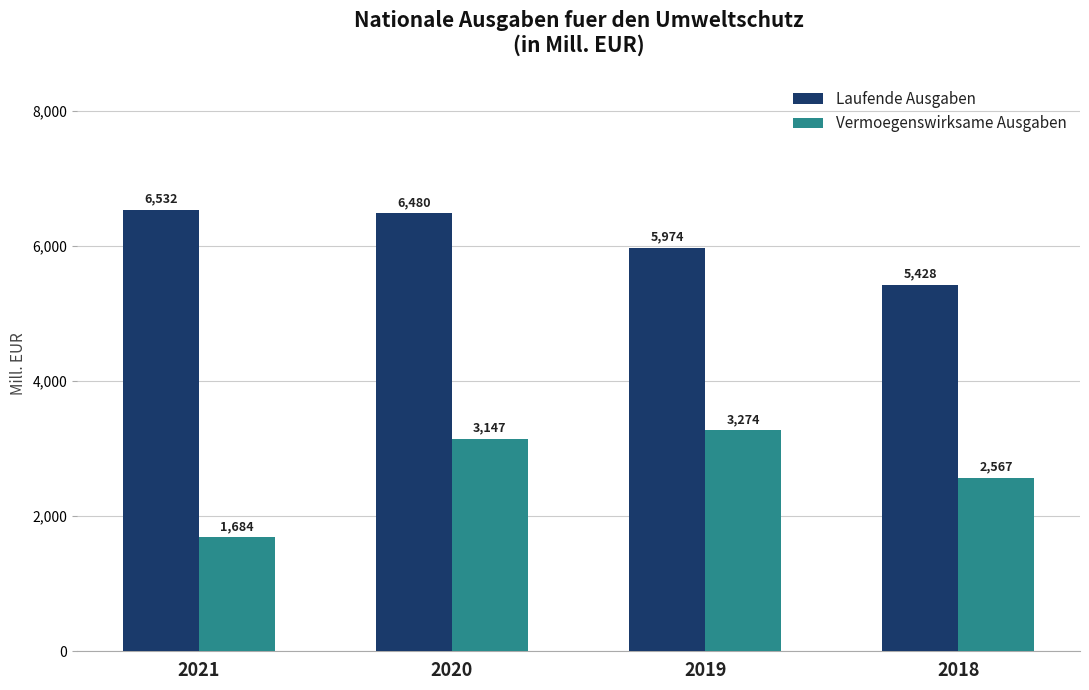

Rank the series by their maximum value, from highest to lowest.

Laufende Ausgaben, Vermoegenswirksame Ausgaben